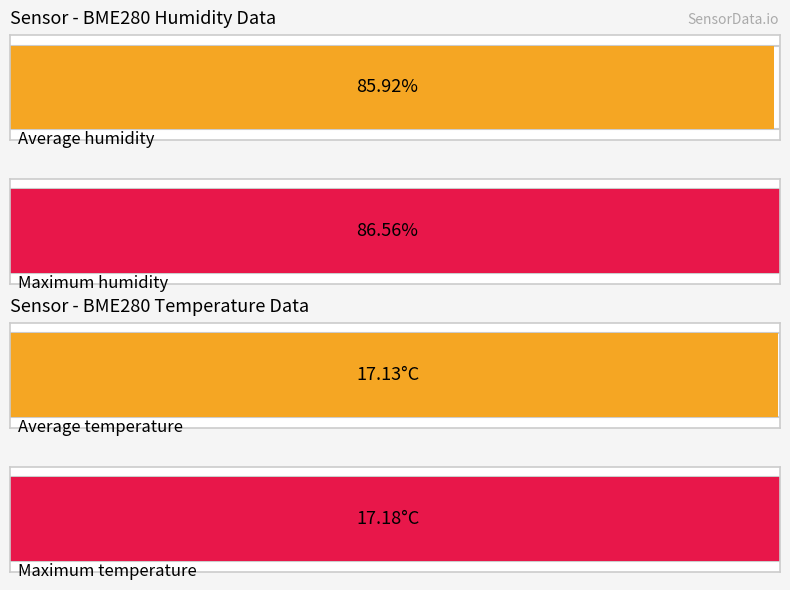

The value of BME280_temperature at 00:45 is 17.1. True or false?

True